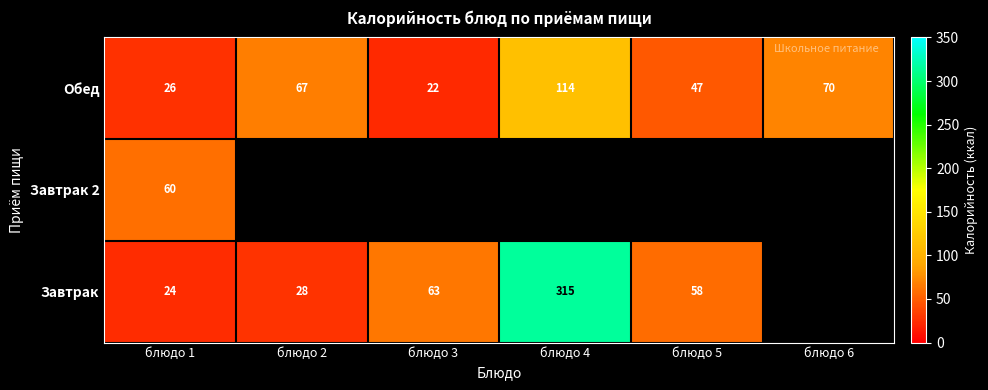

At which label does Обед reach its minimum?

блюдо 3